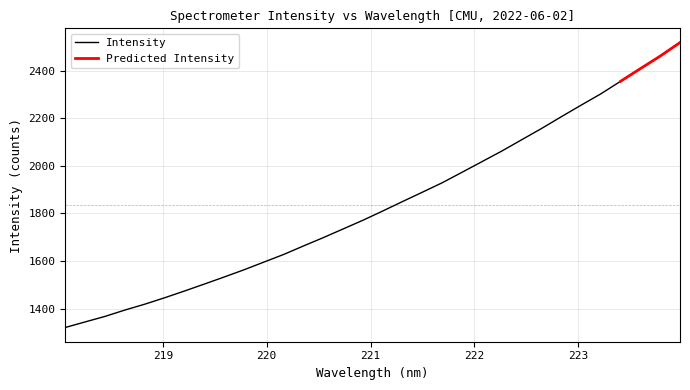

How many values exceed 1810?

16